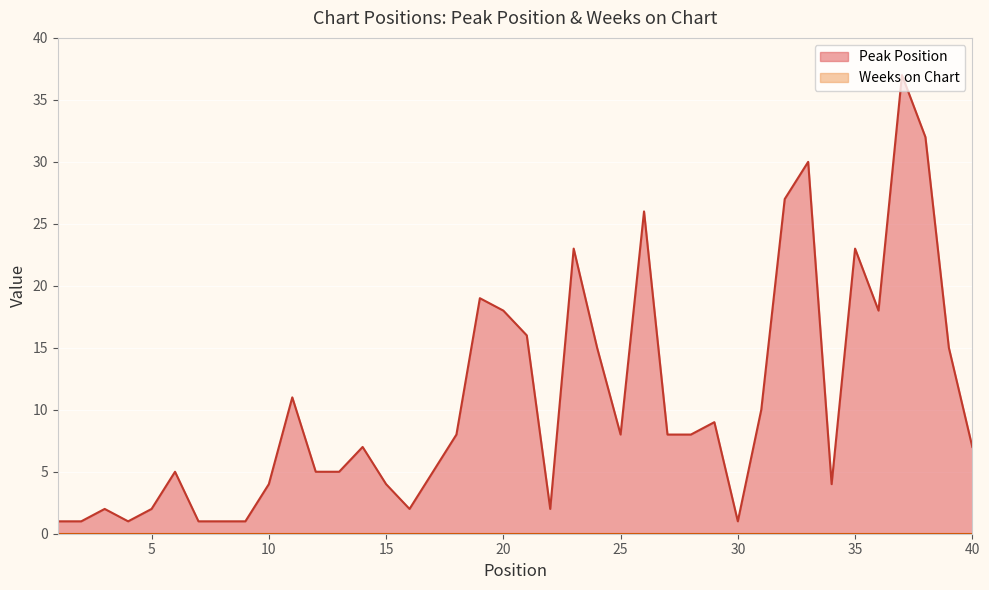

How many points are higher than both their immediate neighbors (excluding endpoints)?

11